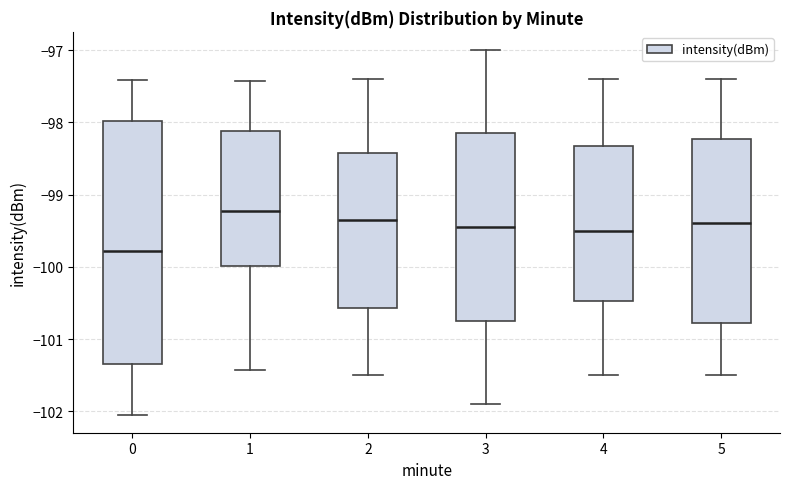

Which box is the tallest, from its lower edge to its upper edge?

0